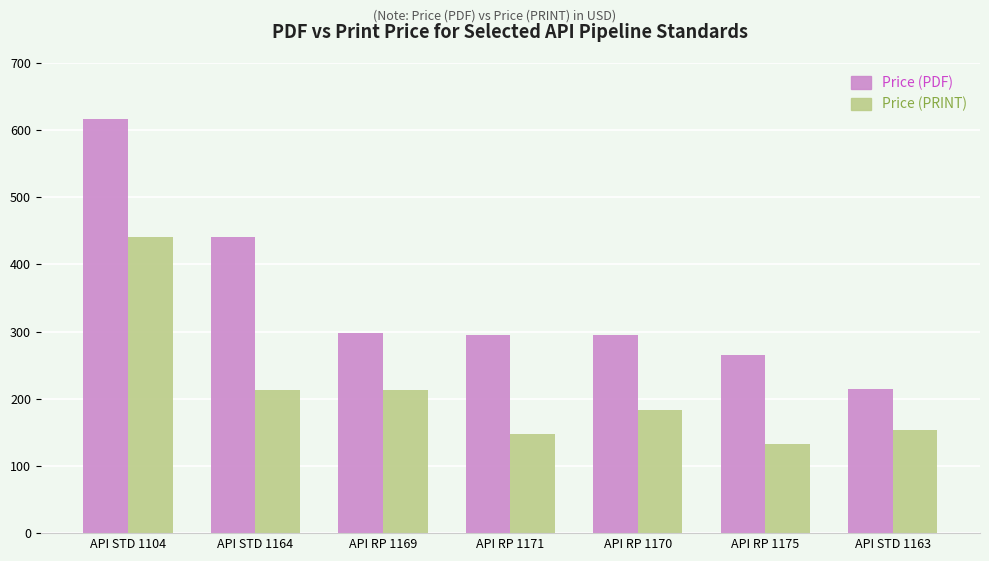

What is the label of the 6th bar from the right?

API STD 1164